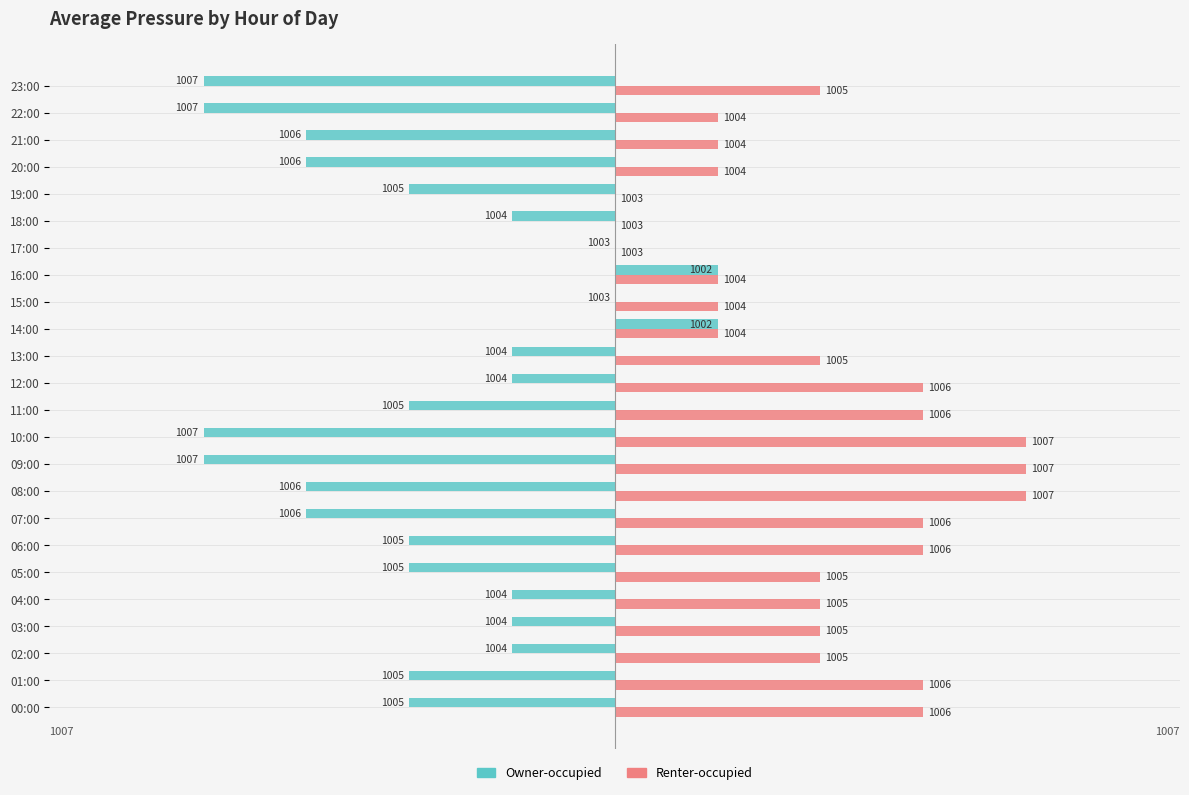

What are all the series names shown in the legend?

Owner-occupied, Renter-occupied